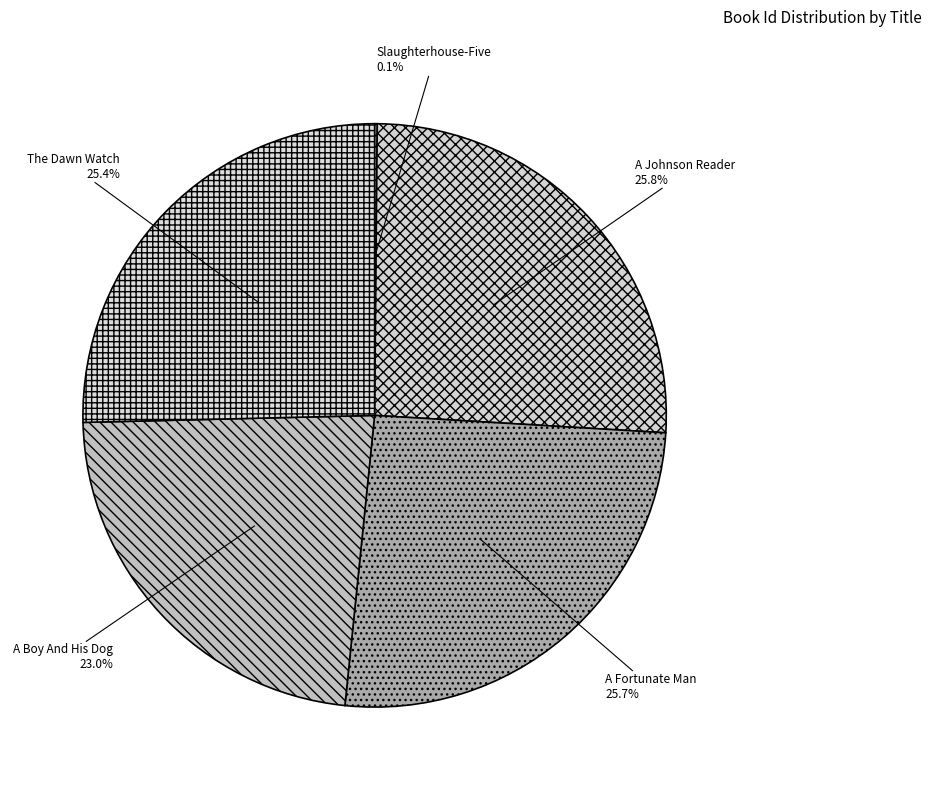

Is A Fortunate Man the majority of the pie?

No